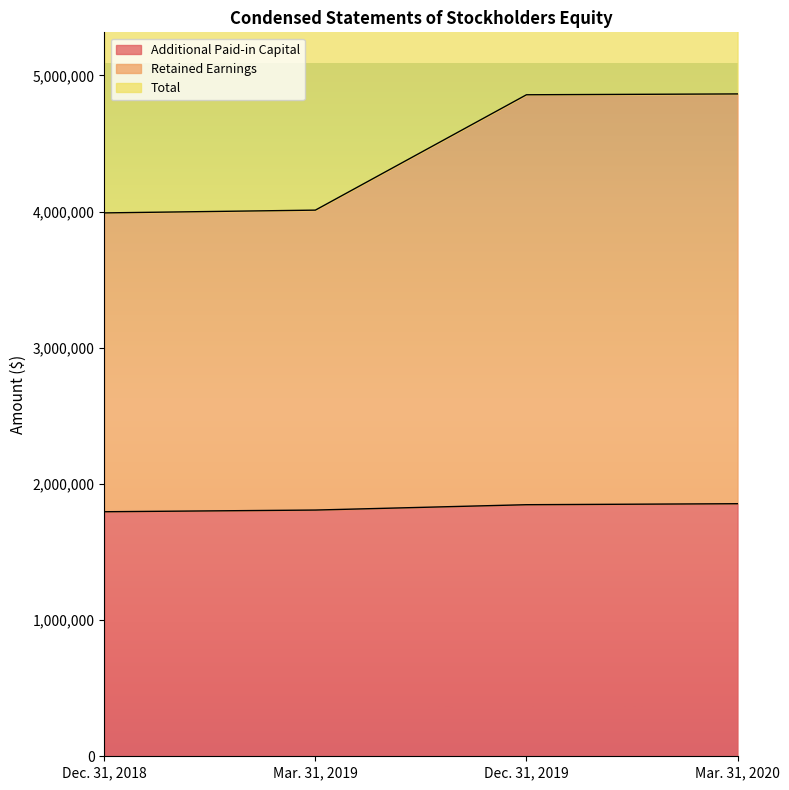

What is the label of the 2nd point from the left?

Mar. 31, 2019